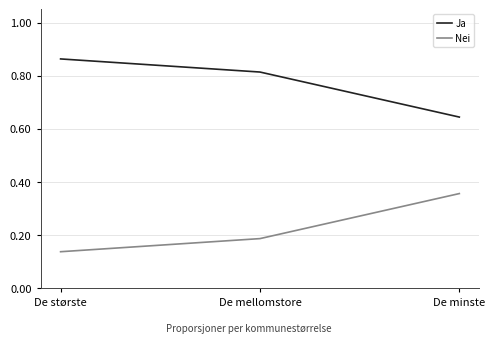

Is this an area chart (filled region under the line)?

No